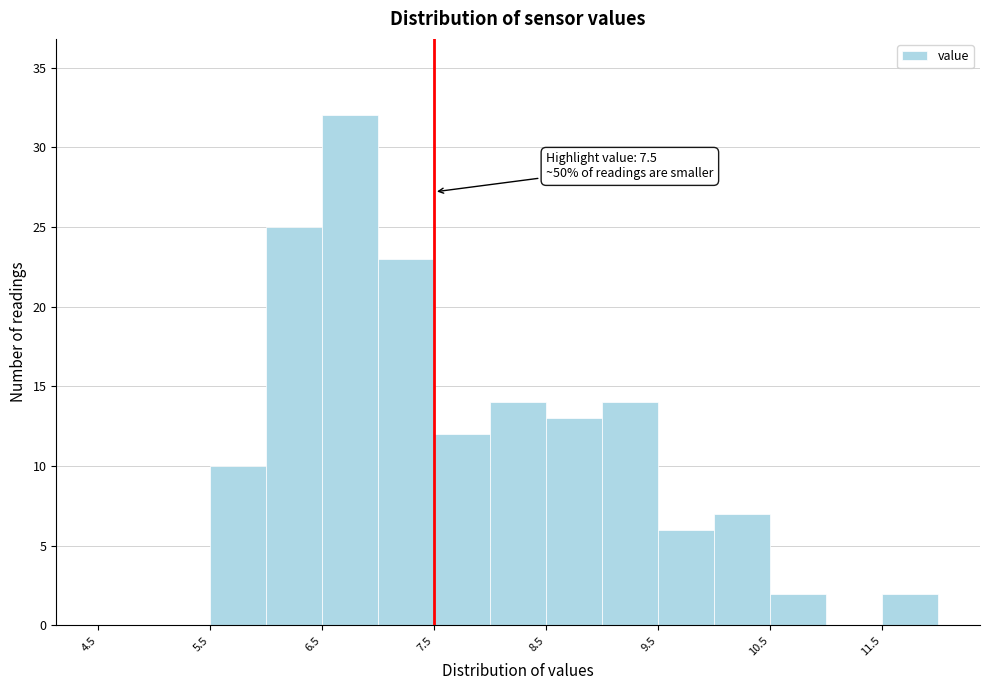

Which range on the x-axis has the tallest bar?

6.5 to 7.0